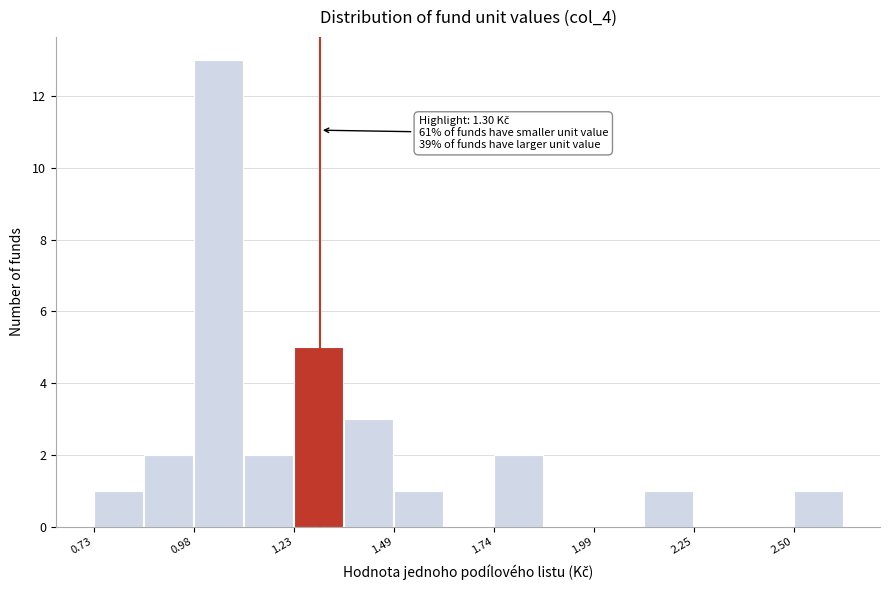

Around what value on the x-axis is the tallest bar? Give the approximate position of its centre, as read against the axis.

1.05